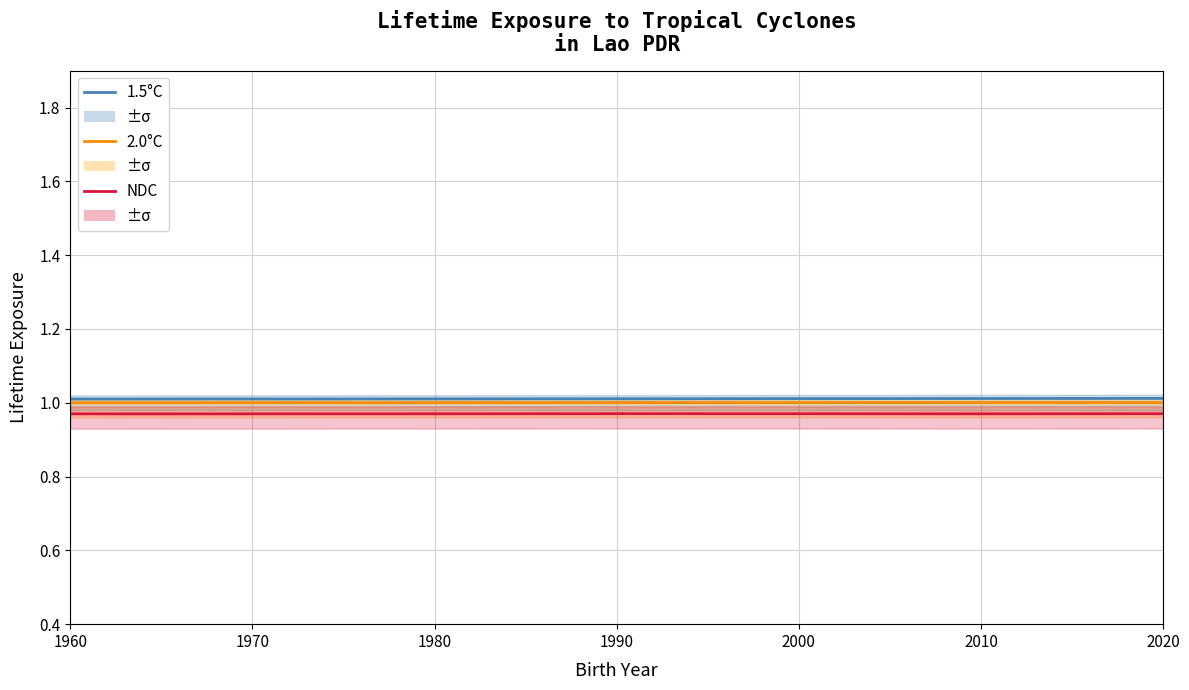

Reading right to left, list all the values displayed in this chart.

1.5°C (high): 1.0	1.0	1.0	1.0	1.0	1.0	1.0	1.0	1.0	1.0	1.0	1.0	1.0	1.0	1.0	1.0
2.0°C (reference): 1.0	1.0	1.0	1.0	1.0	1.0	1.0	1.0	1.0	1.0	1.0	1.0	1.0	1.0	1.0	1.0
NDC (actual): 1.0	1.0	1.0	1.0	1.0	1.0	1.0	1.0	1.0	1.0	1.0	1.0	1.0	1.0	1.0	1.0